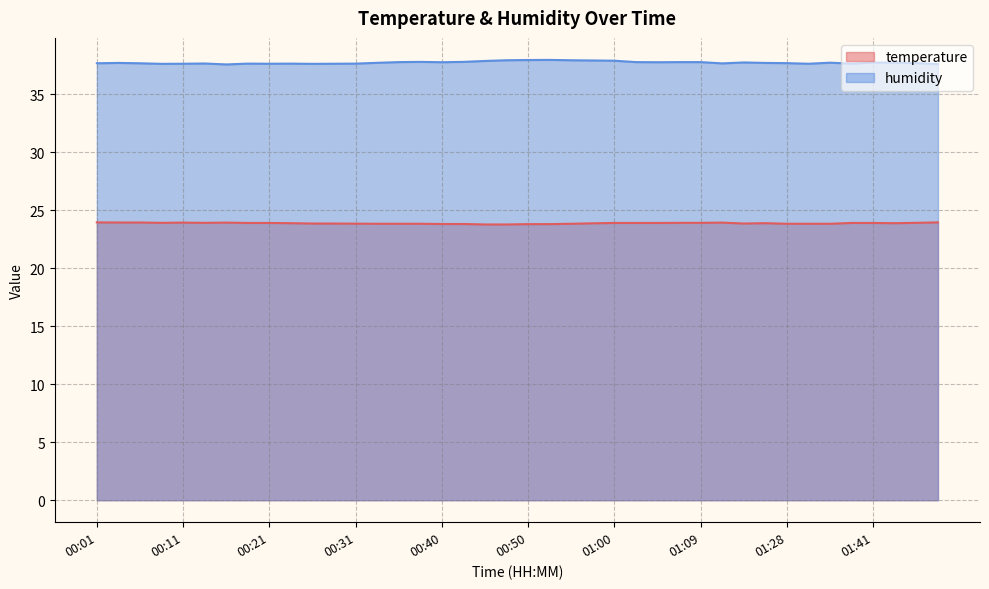

True or false: humidity has more than 0 interior local peaks.

True